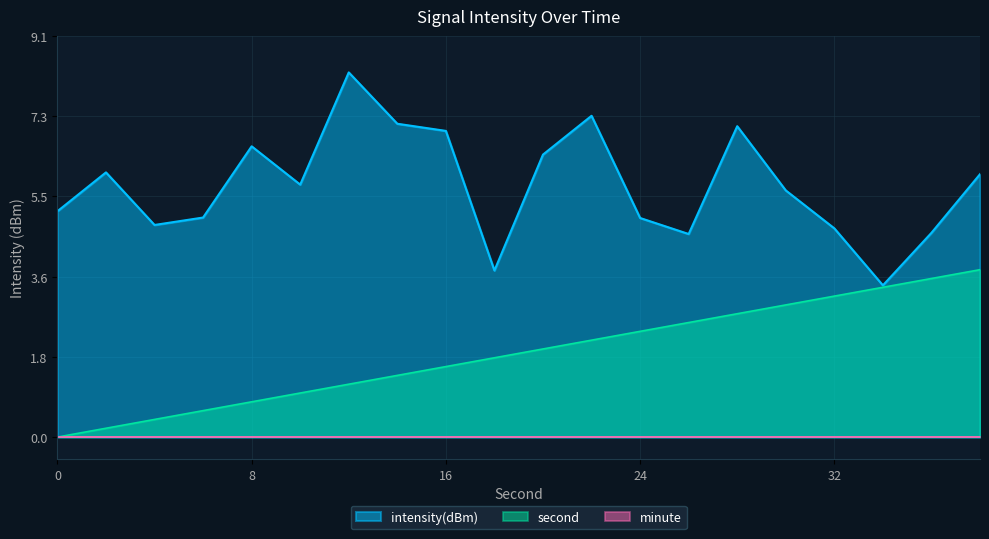

Which series has the widest spread of values?

intensity(dBm)